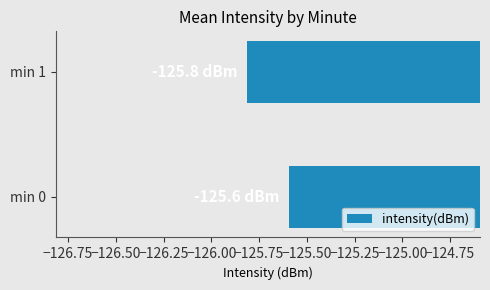

Rank the categories by value from highest to lowest.

min 0, min 1